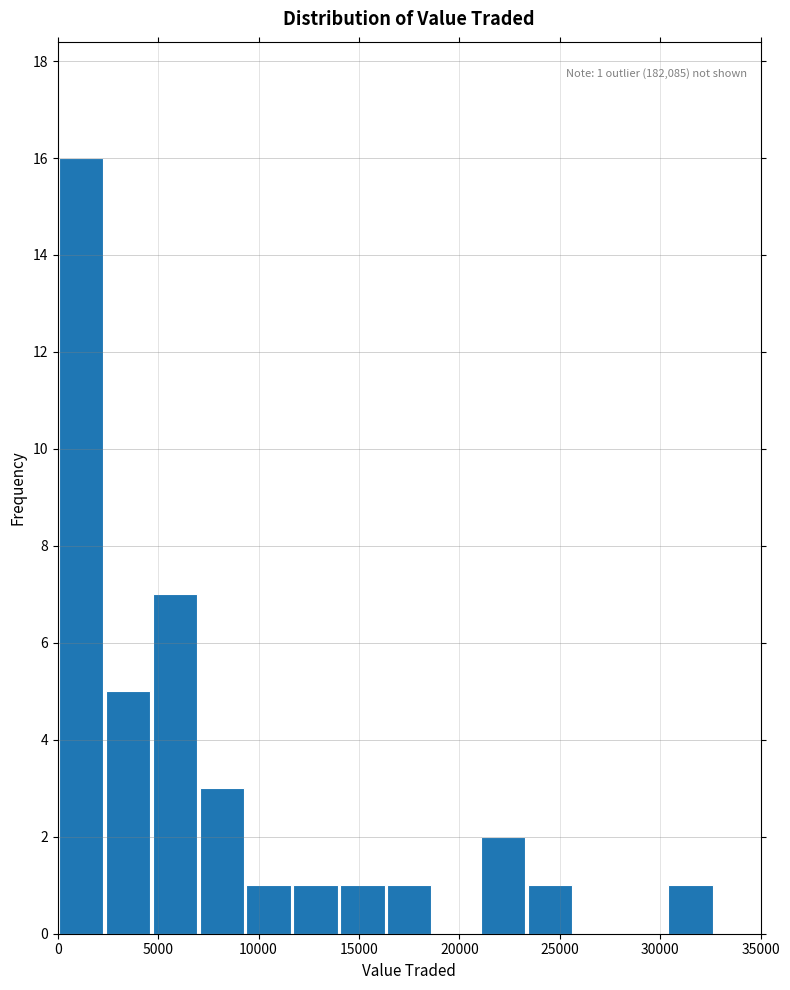

Over which range of the x-axis is the bar tallest?

0 to 2500